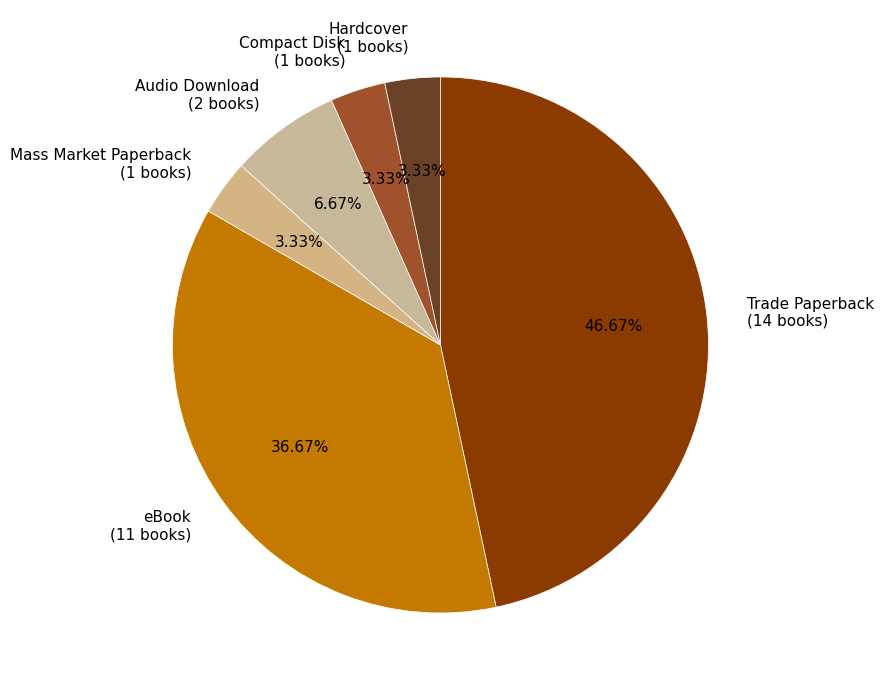

Does Hardcover account for over 50% of the chart?

No